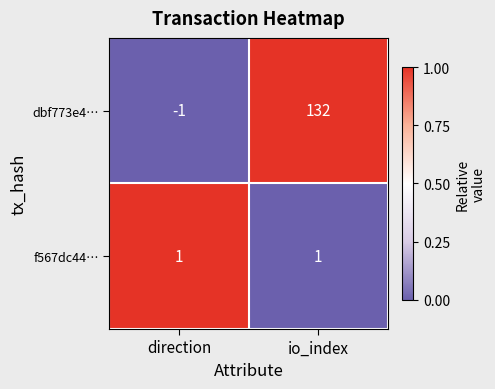

What is the average value of the dbf773e4… series?

66